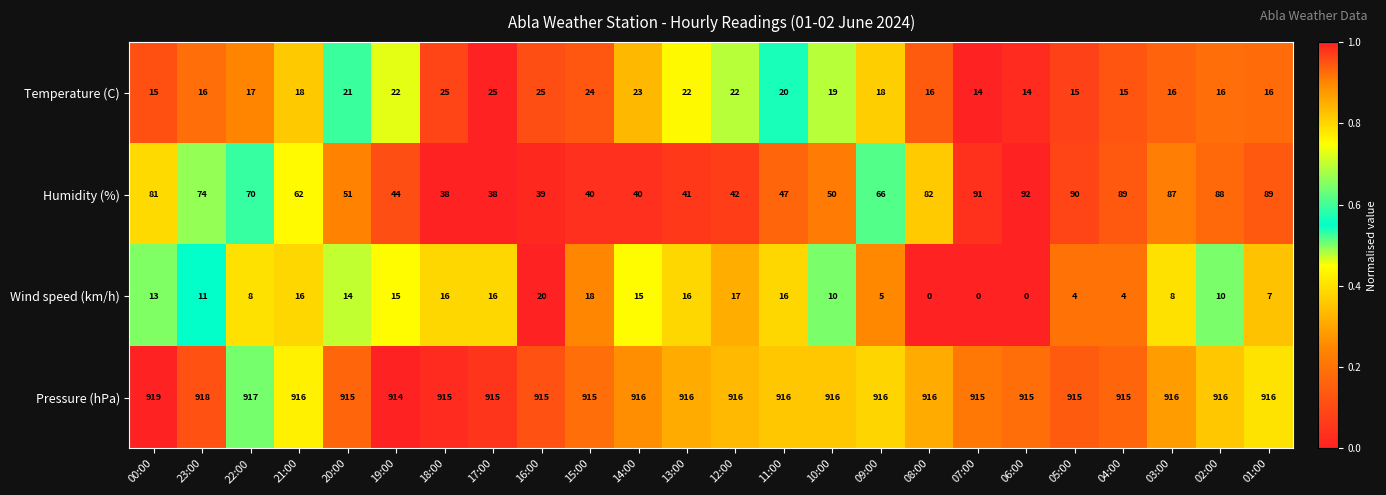

The Humidity (%) series shows 15 at 12:00. True or false?

False